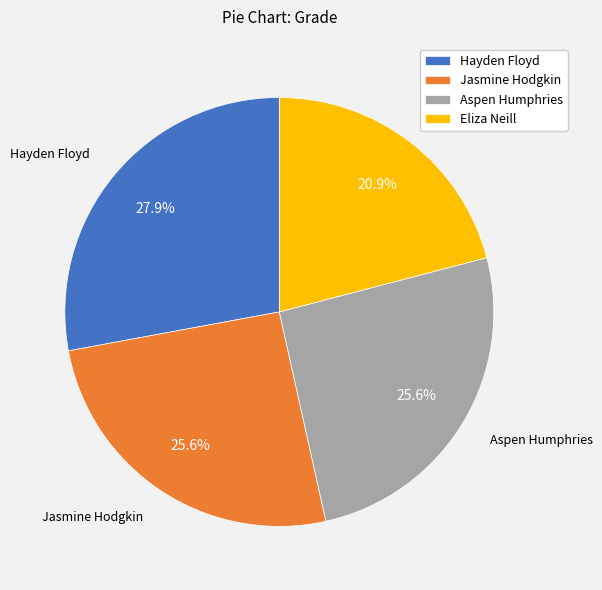

How much of the chart is everything except Eliza Neill?

79.1%